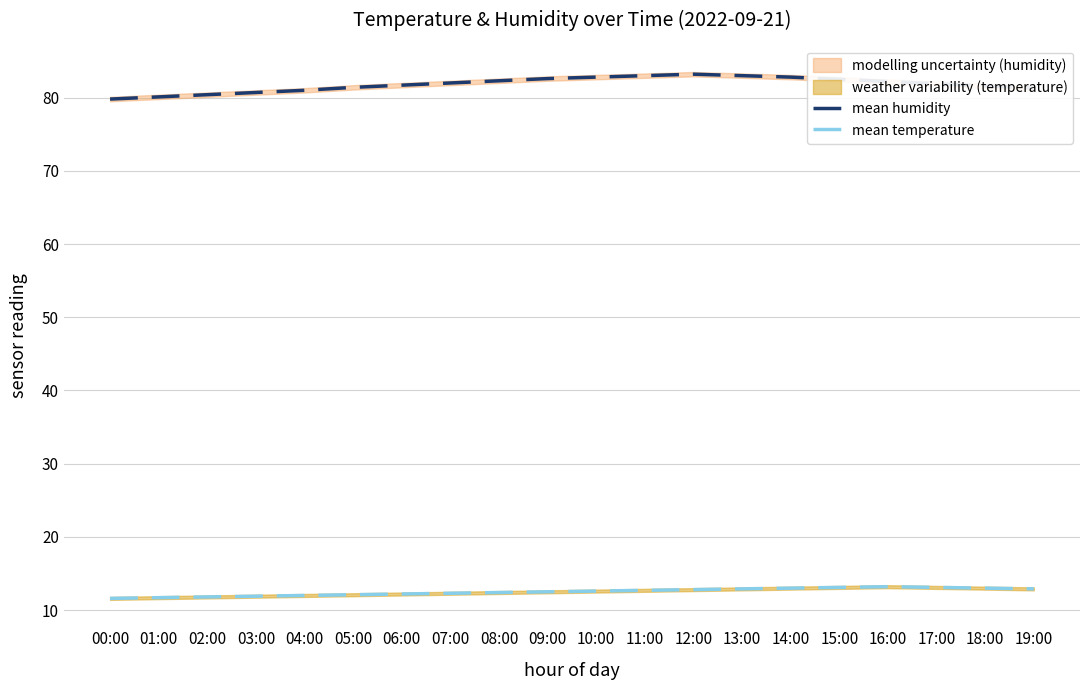

Is the value of mean temperature at 11:00 greater than the value of mean humidity at 05:00?

No